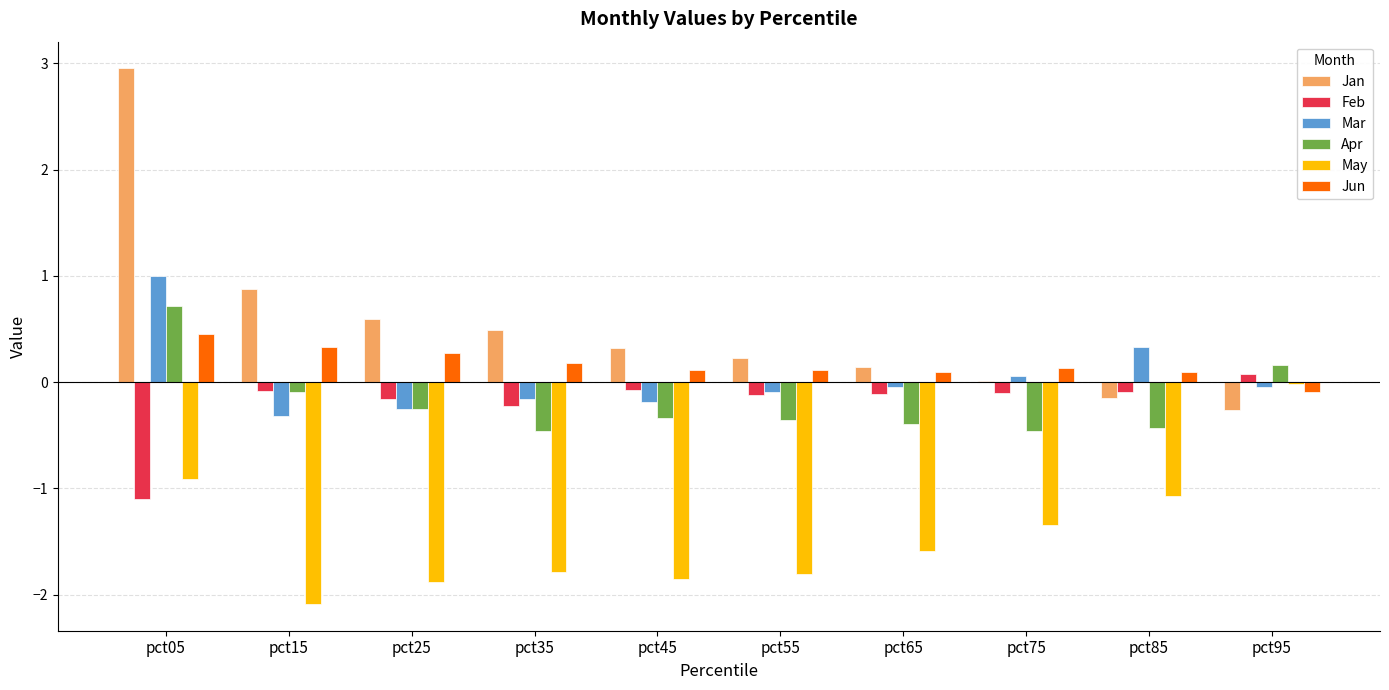

Read the Jun value at pct95.

-0.1